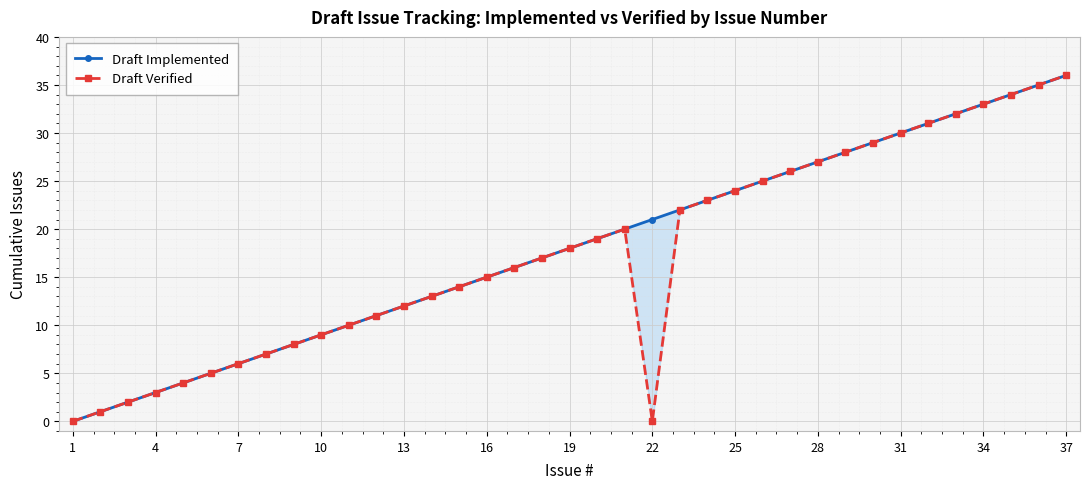

How many lines are shown in the chart?

2